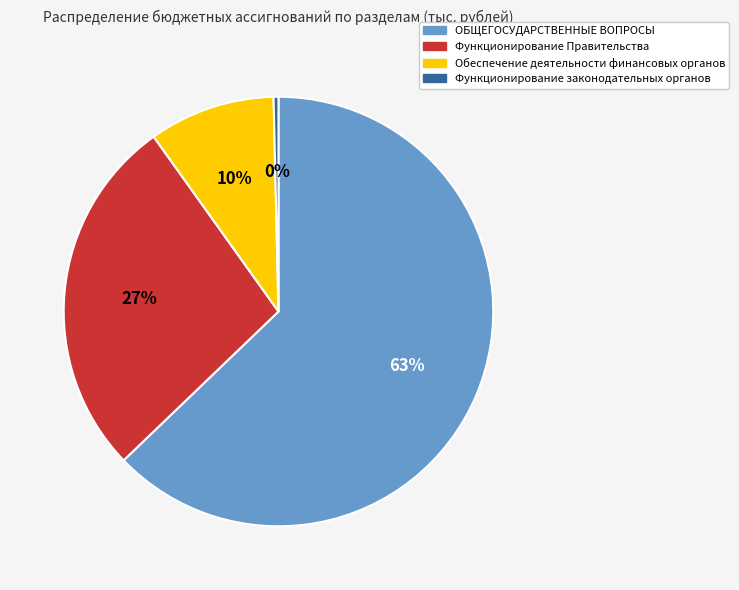

How many segments does this pie chart have?

4